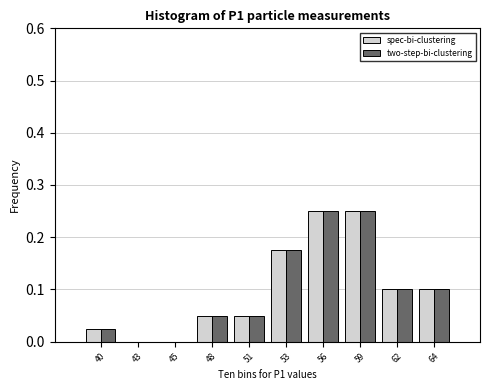

What is the sum of the spec-bi-clustering values at 59 and 56?

0.5